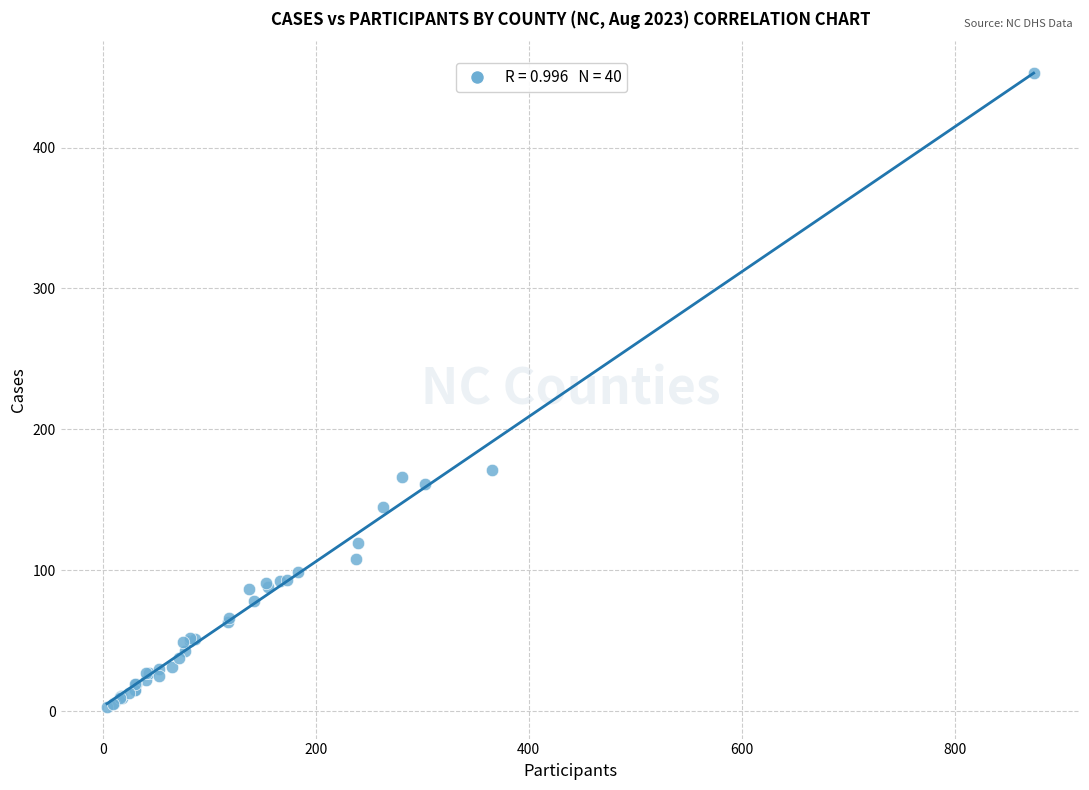

What Y value in the scatter plot is closest to 228?

171